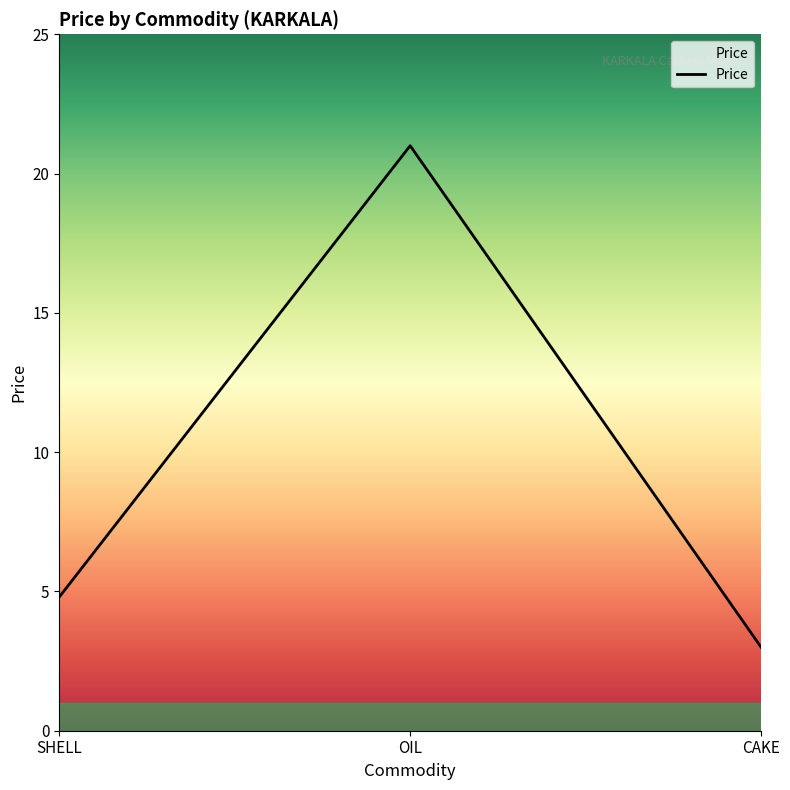

The value at CAKE is 3.0. True or false?

True